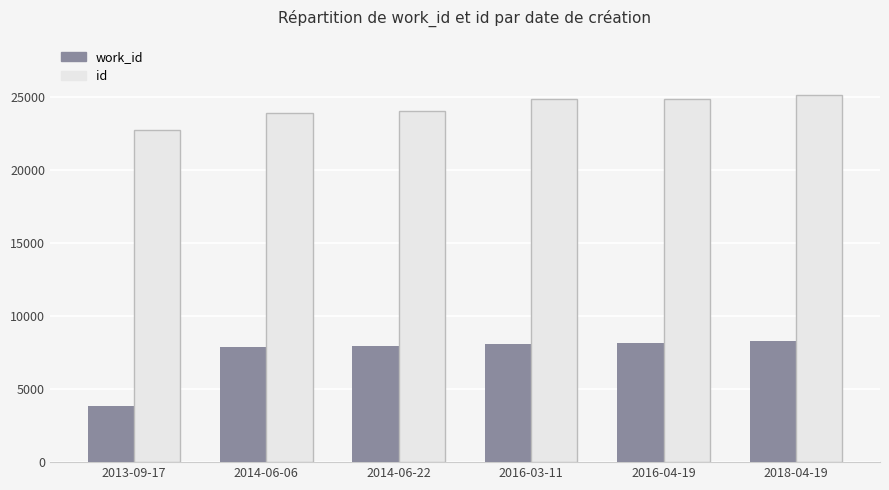

Does the chart contain stacked bars?

No